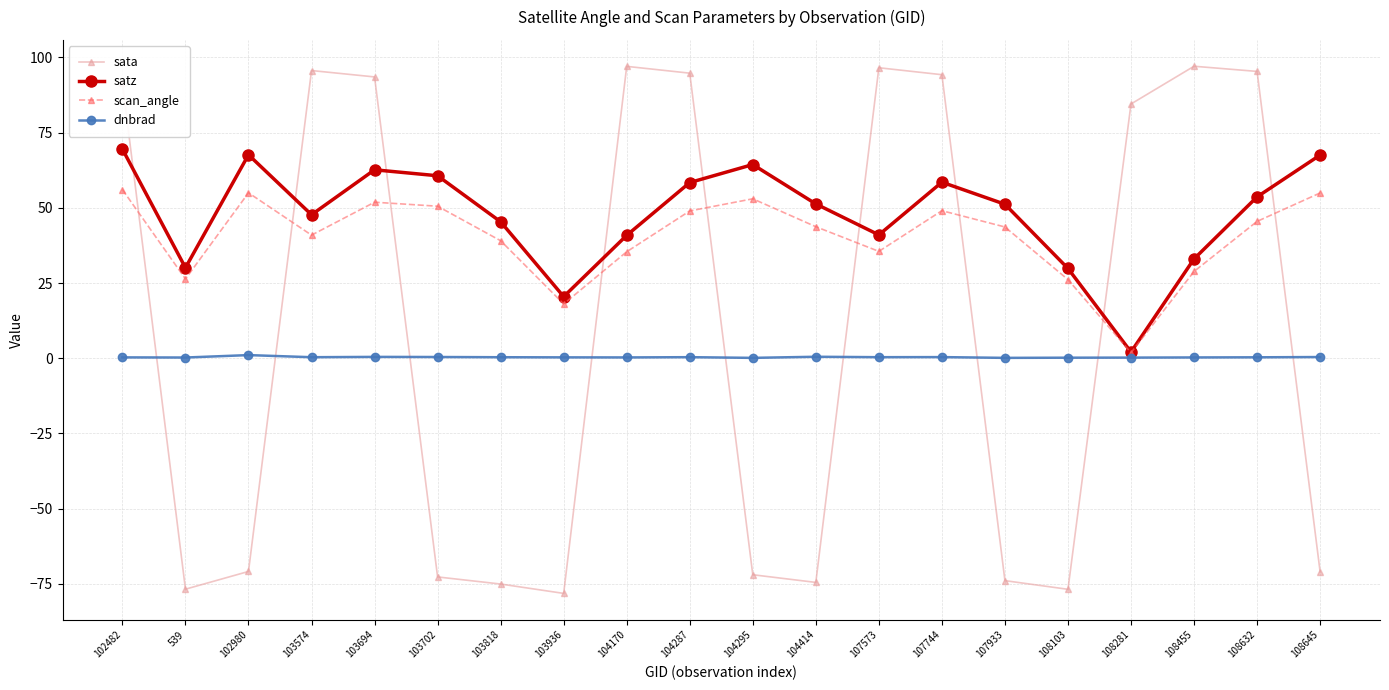

Rank the series at 104287 from lowest to highest value.

dnbrad, scan_angle, satz, sata